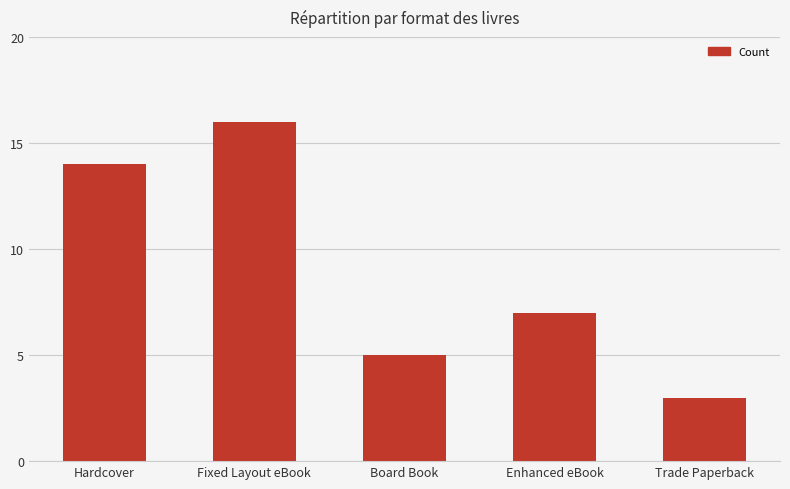

What is the sum of the values at Enhanced eBook and Fixed Layout eBook?

23